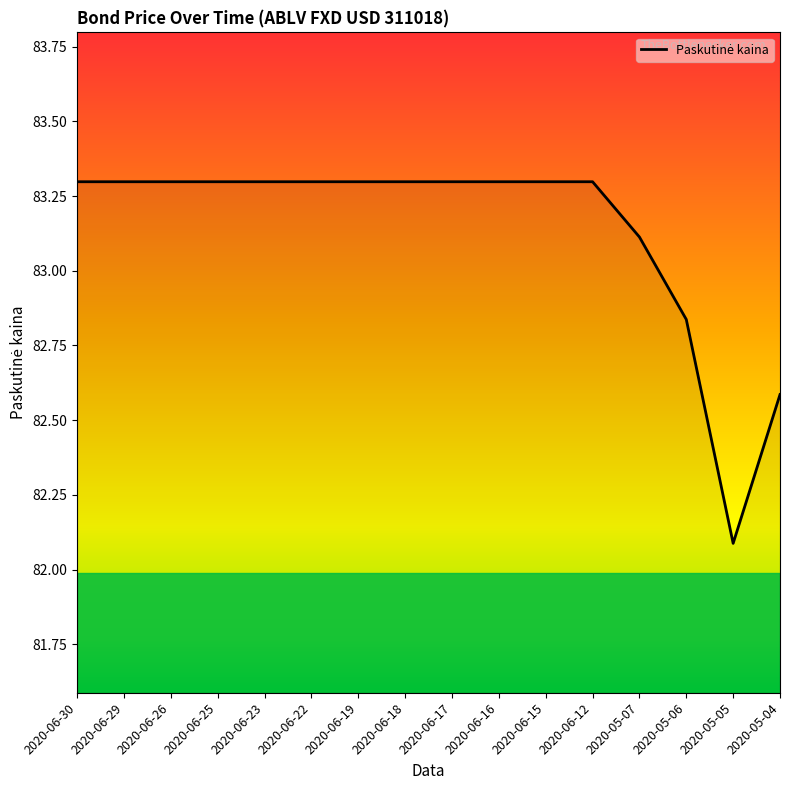

What is the sum of all values?

1330.2